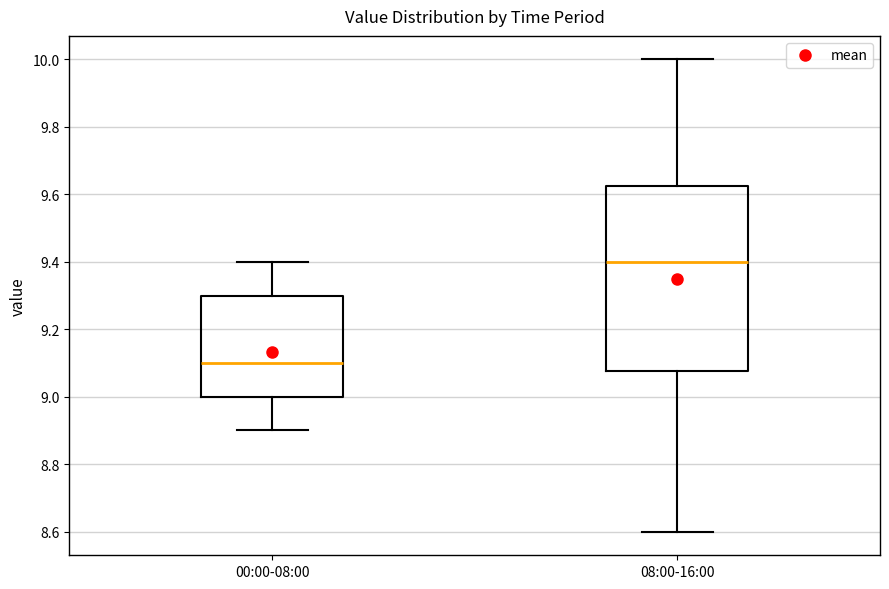

Which box has the lowest median line?

00:00-08:00